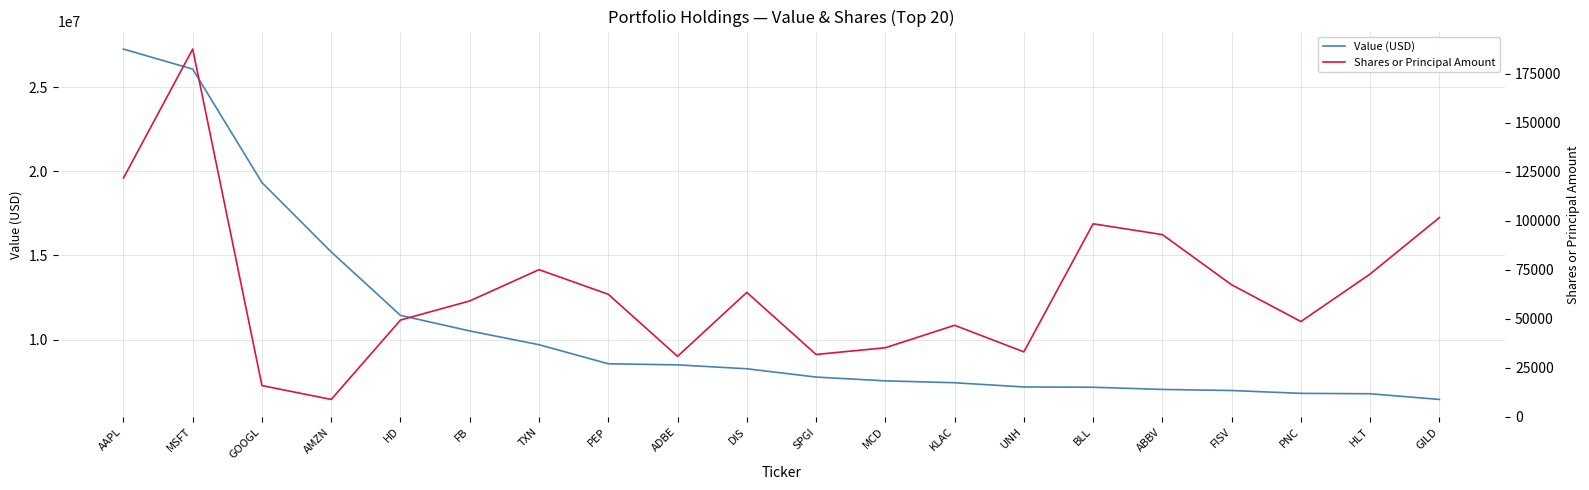

What is the sum of the Value (USD) values at GOOGL and TXN?

29027000